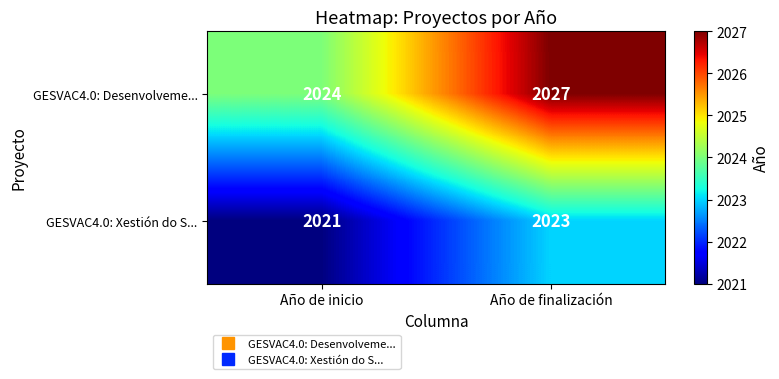

Reading right to left, extract all data points from this chart.

GESVAC4.0: Desenvolveme...: 2027	2024
GESVAC4.0: Xestión do S...: 2023	2021